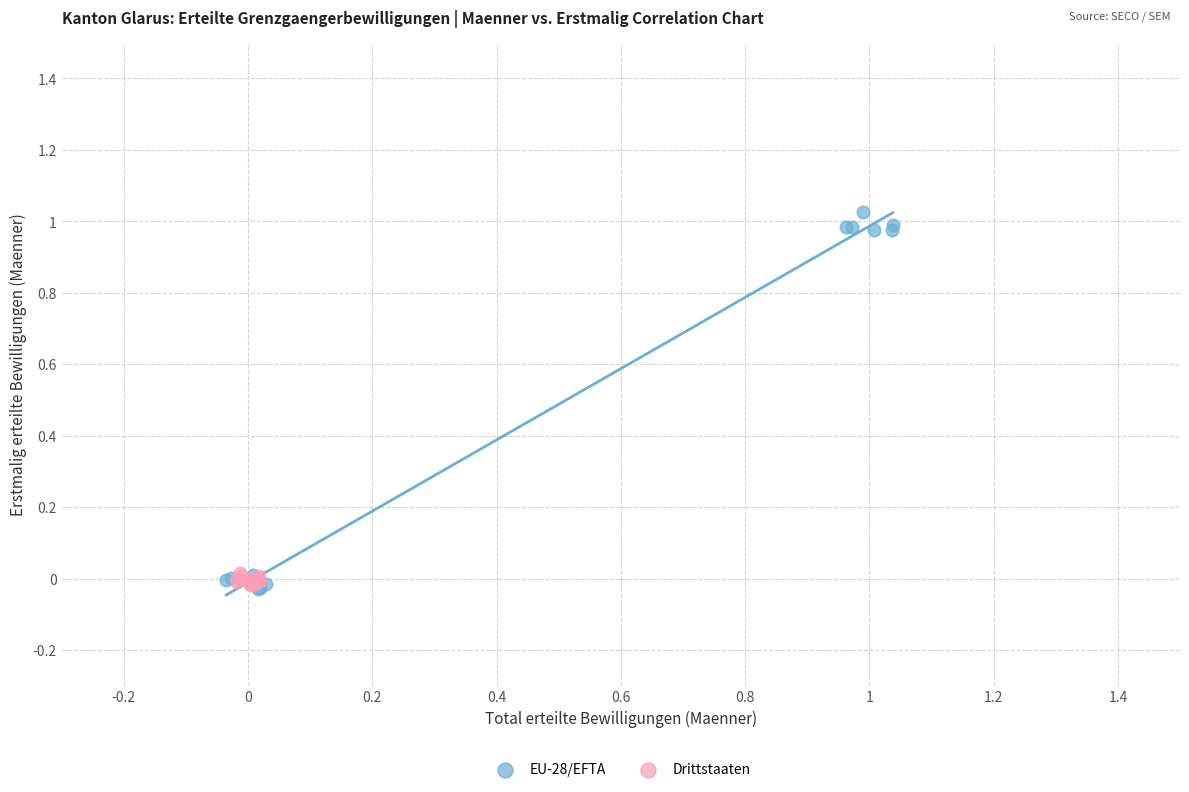

Which series has the widest spread of Y values?

EU-28/EFTA